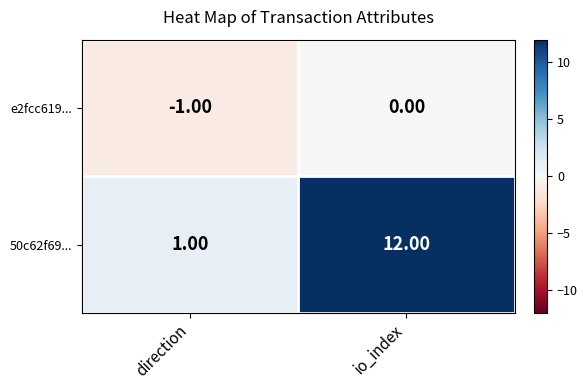

Which series has the largest total across all categories?

50c62f69...